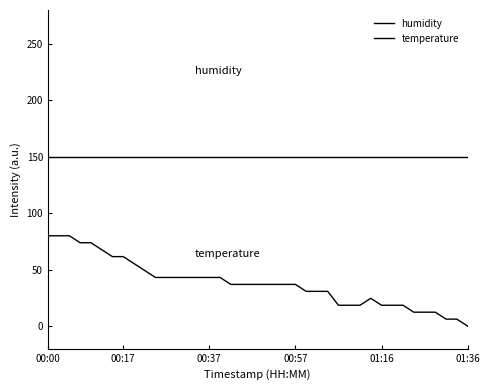

How many lines are shown in the chart?

2